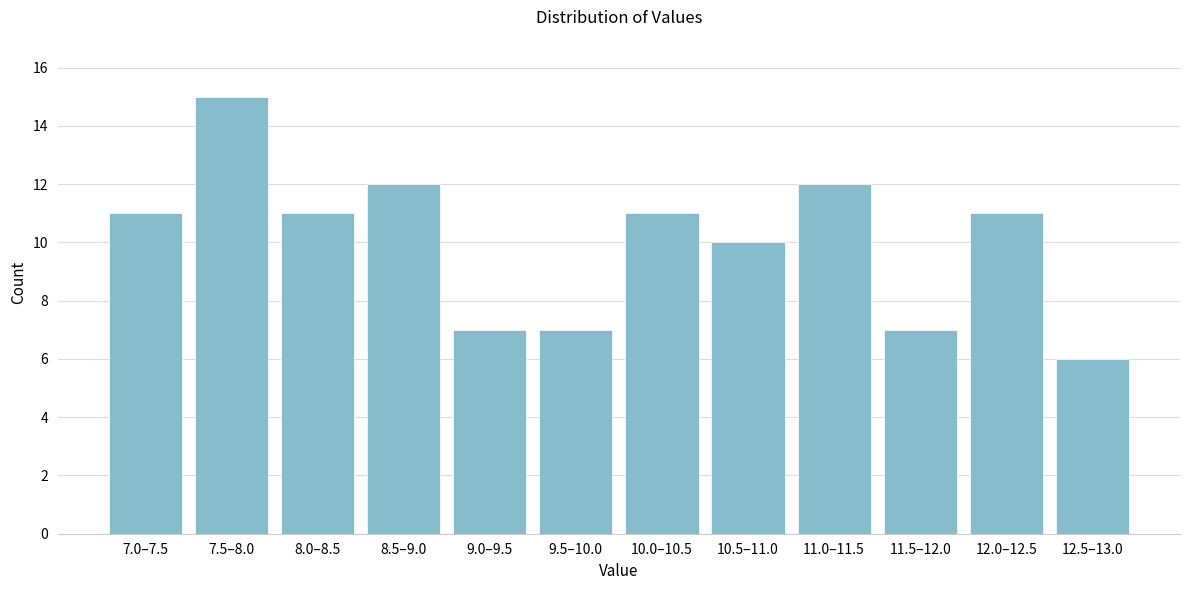

Reading left to right, list all the values displayed in this chart.

11	15	11	12	7	7	11	10	12	7	11	6